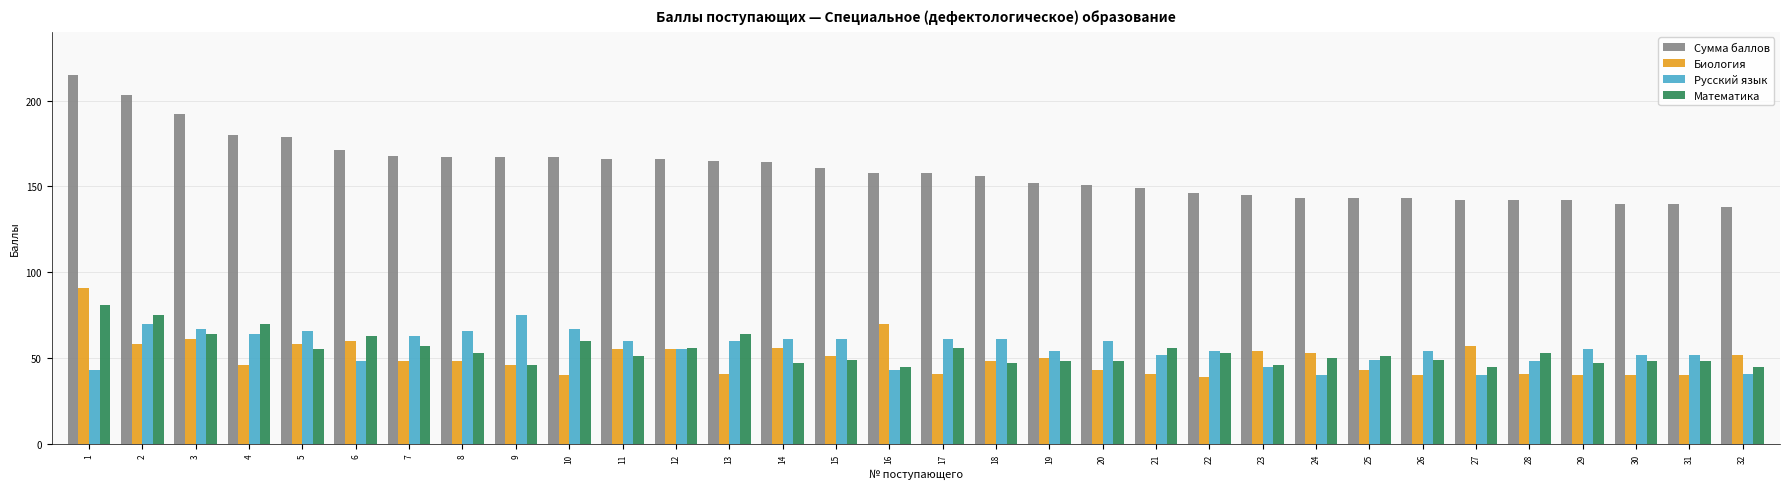

Are the bars grouped side by side (vs. stacked)?

Yes